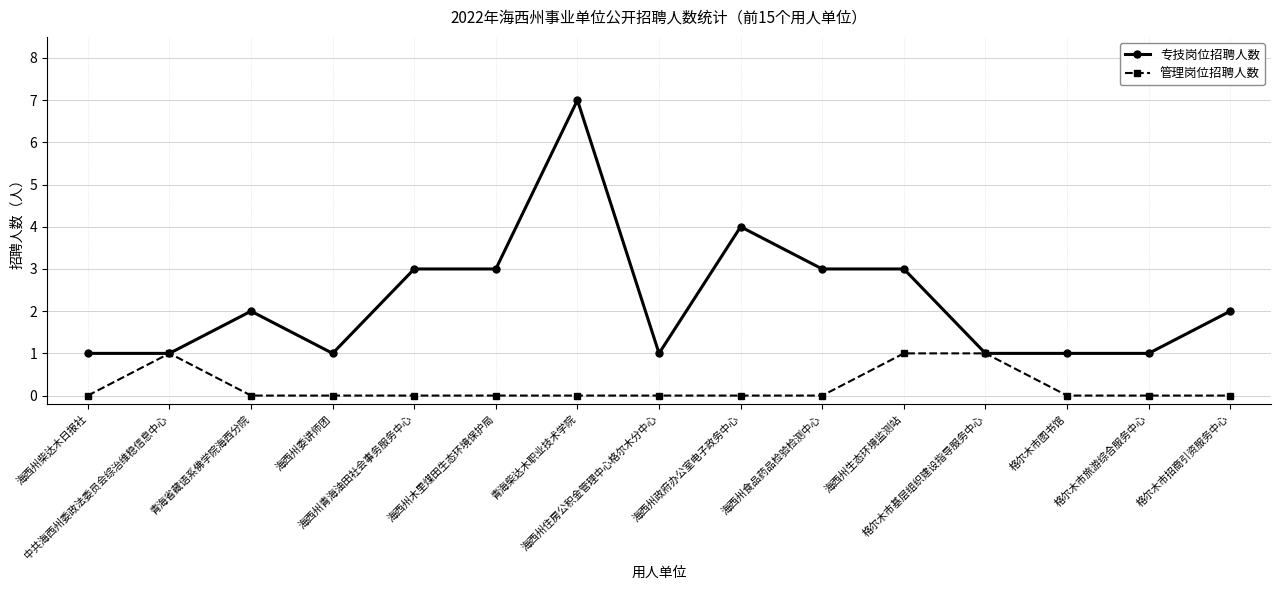

Does the chart display data point markers on the line(s)?

Yes